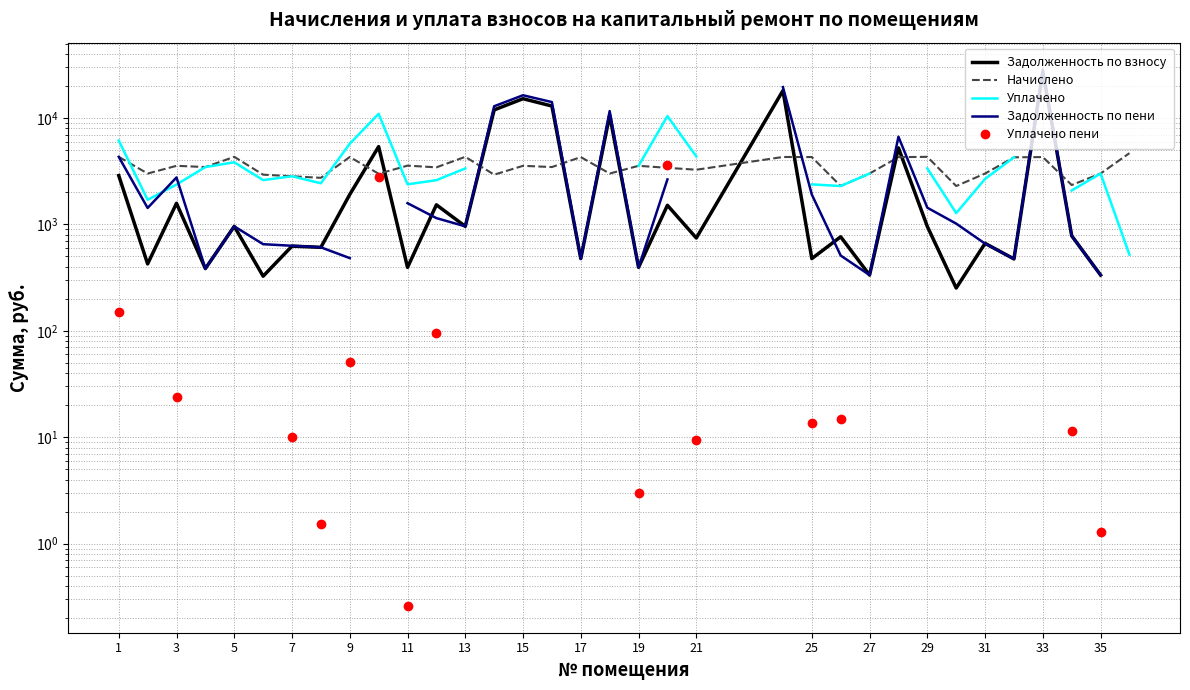

Between 11 and 21, which series saw the biggest shift?

Задолженность по пени